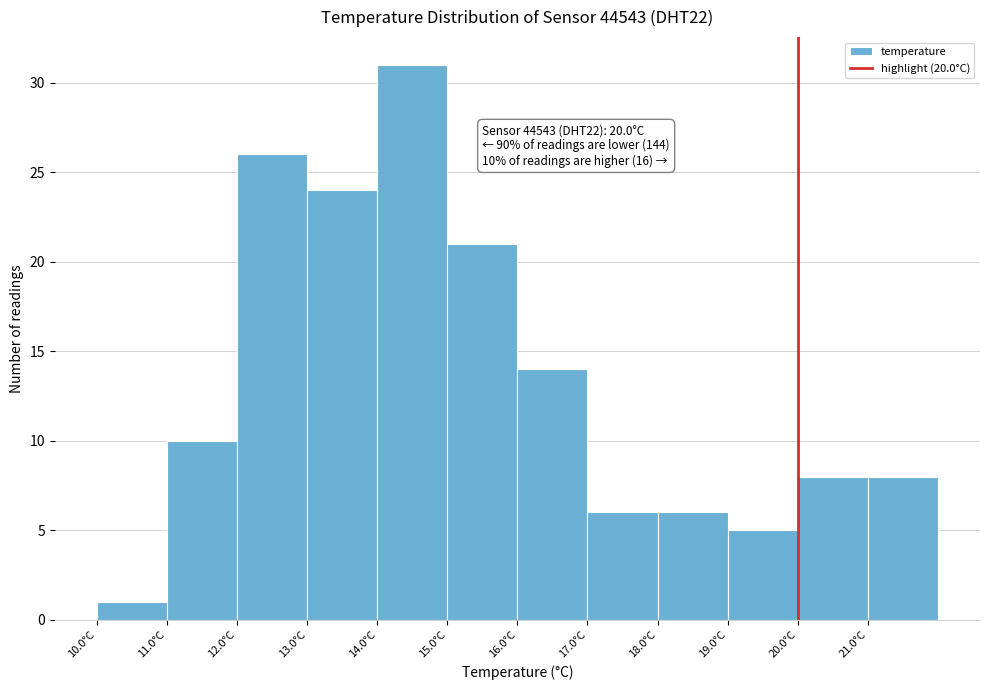

Which range on the x-axis has the tallest bar?

14 to 15